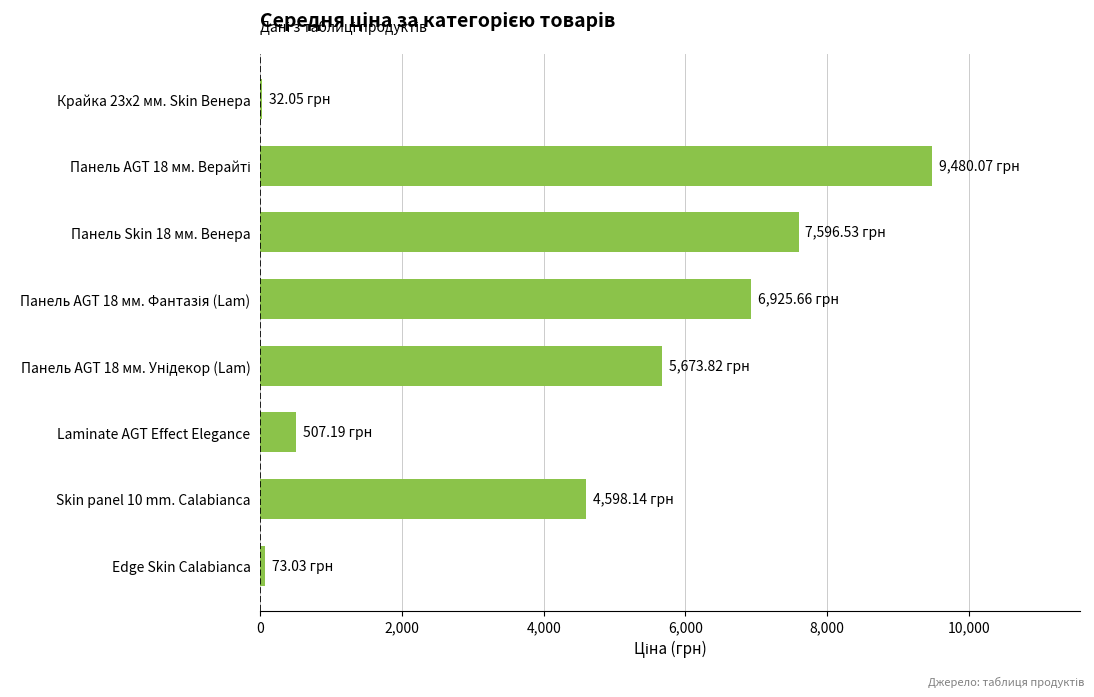

Are the bars horizontal?

Yes